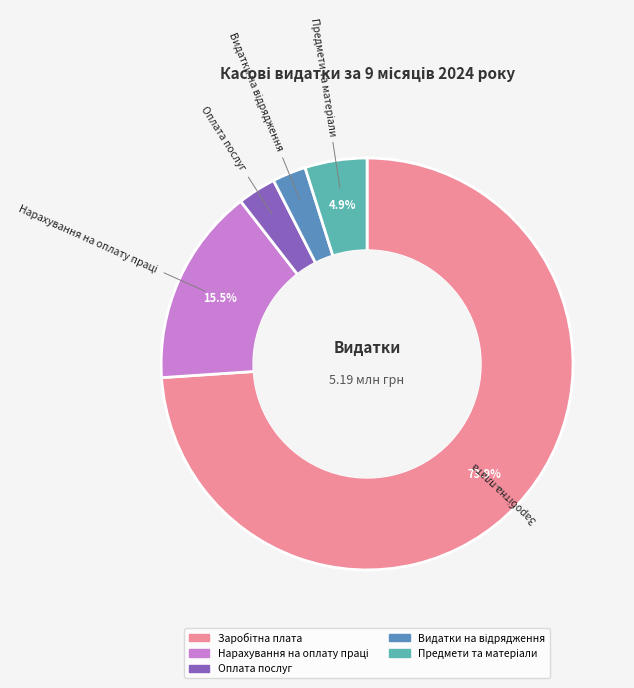

Is there any slice that represents more than half of the pie?

Yes